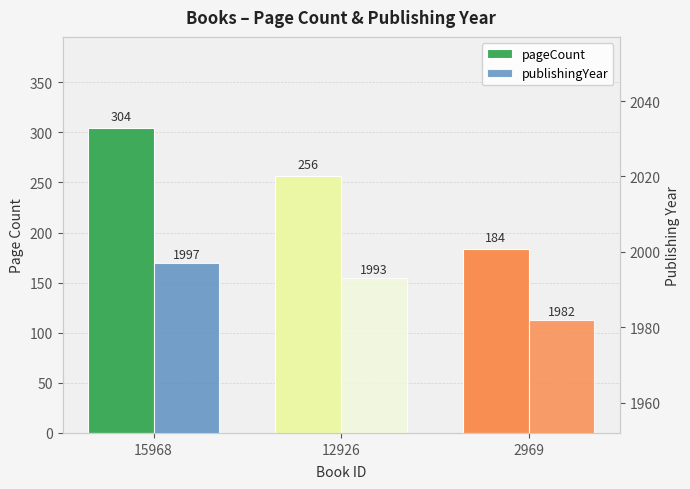

Between 12926 and 15968, which is larger?

15968